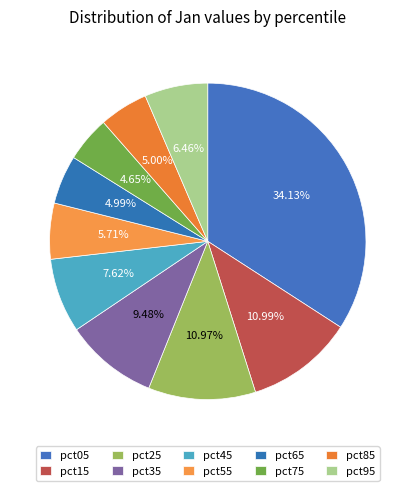

The pct15 slice represents 11% of the pie. True or false?

True